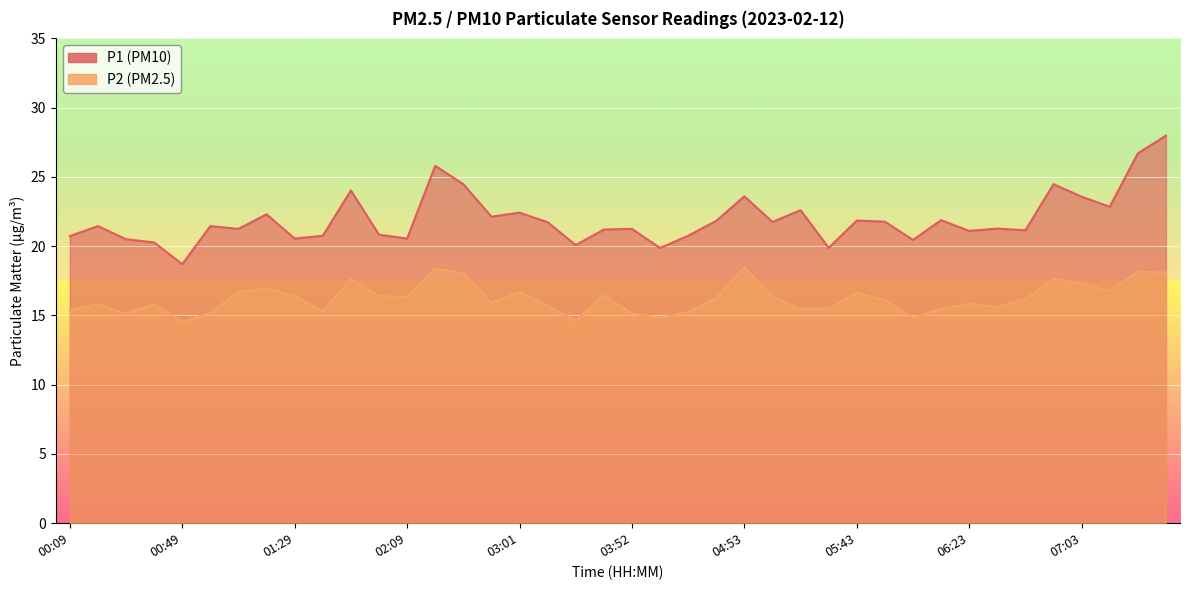

Between 05:43 and 07:13, which series saw the biggest shift?

P1